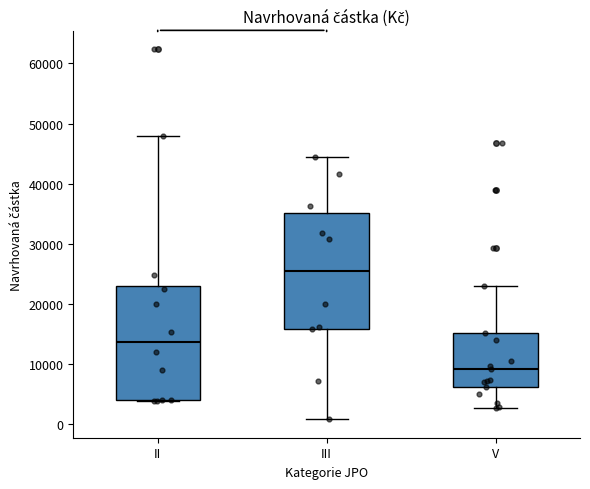

Reading left to right, transcribe this box plot: for each box, give where its median line is, the range the box spans, and where its two whiskers end, as read against the y-axis. The values are not printed on the chart, so give them approximately, as read against the axis.

II: median 14000, box 4000 to 23000, whiskers 4000 to 48000
III: median 25000, box 16000 to 35000, whiskers 1000 to 44000
V: median 9000, box 6000 to 15000, whiskers 3000 to 23000